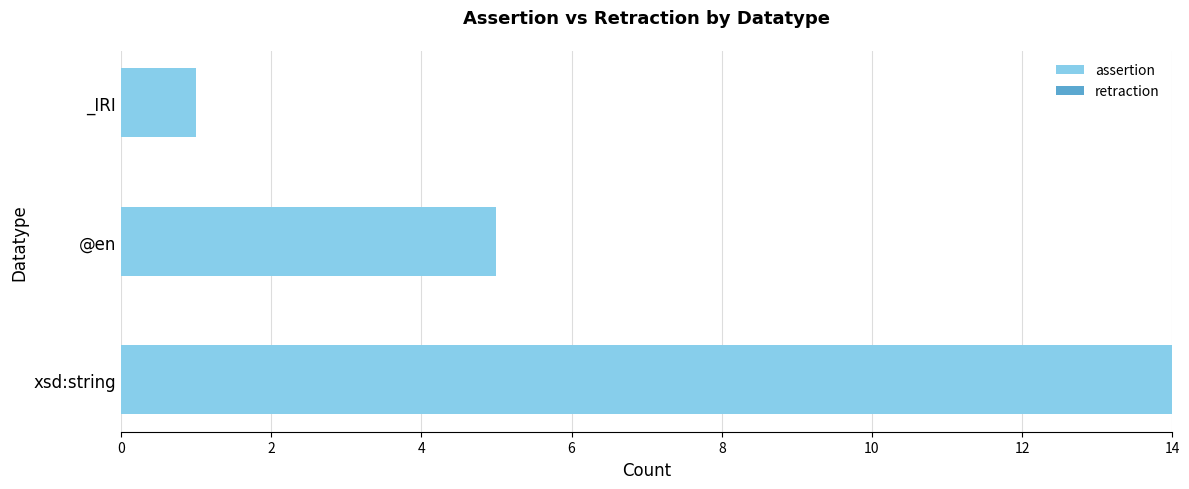

Reading bottom to top, what are all the values shown in this chart?

14	5	1